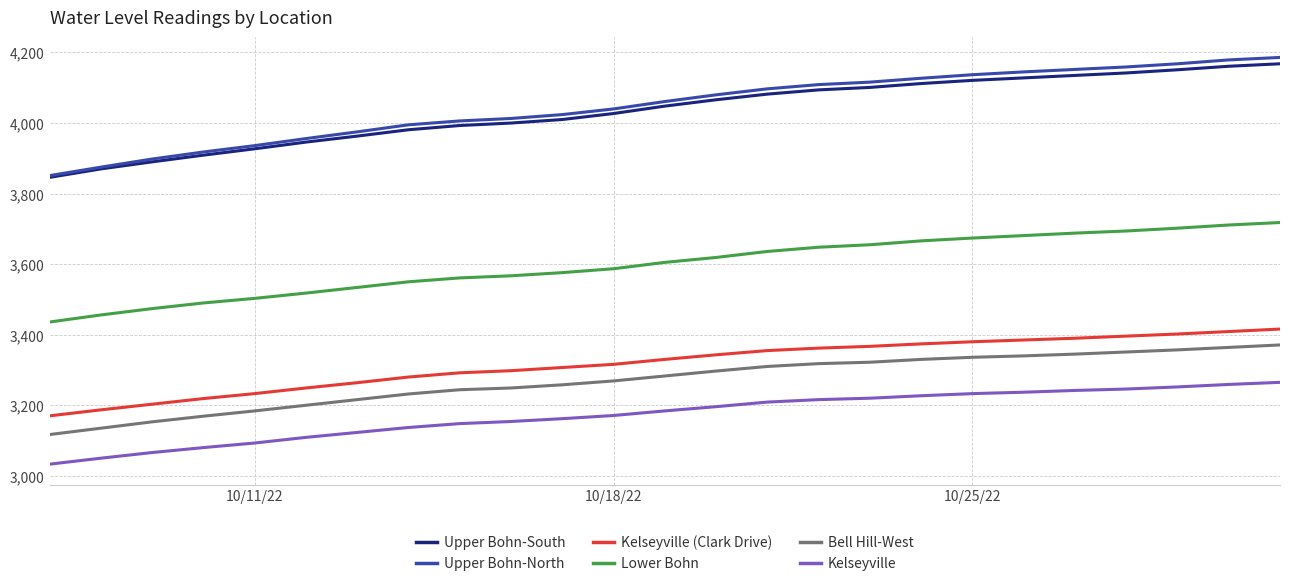

Which series has the widest spread of values?

Upper Bohn-North